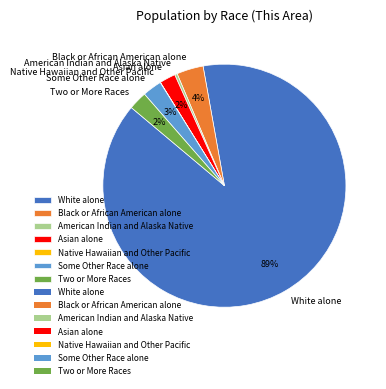

What is the majority slice?

White alone